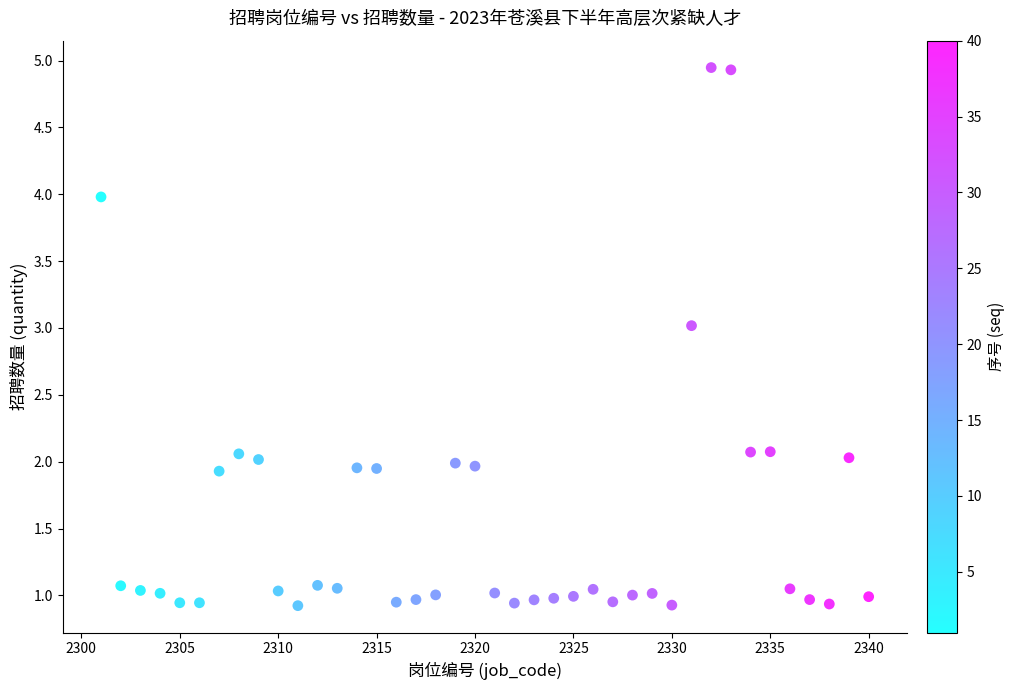

What is the range of Y values (max minus min)?

4.0